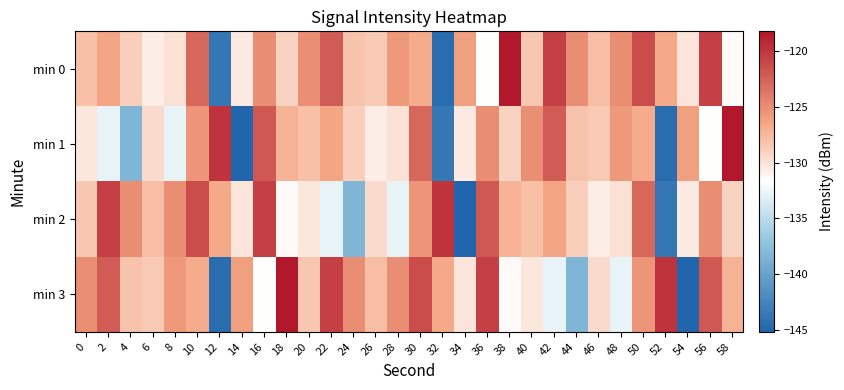

Reading right to left, what are all the values shown in this chart?

min 0: 58=-131.5	56=-120.5	54=-130.2	52=-126.6	50=-121.3	48=-125.0	46=-127.8	44=-125.0	42=-120.6	40=-128.3	38=-118.2	36=-131.7	34=-126.0	32=-144.5	30=-126.8	28=-125.6	26=-128.6	24=-128.1	22=-122.1	20=-125.1	18=-129.1	16=-125.0	14=-130.5	12=-143.6	10=-122.8	8=-129.8	6=-130.7	4=-128.9	2=-126.4	0=-128.0
min 1: 58=-118.2	56=-131.7	54=-126.0	52=-144.5	50=-126.8	48=-125.6	46=-128.6	44=-128.1	42=-122.1	40=-125.1	38=-129.1	36=-125.0	34=-130.5	32=-143.6	30=-122.8	28=-129.8	26=-130.7	24=-128.9	22=-126.4	20=-128.0	18=-127.2	16=-122.0	14=-145.2	12=-119.9	10=-125.4	8=-132.8	6=-129.6	4=-138.4	2=-132.9	0=-130.2
min 2: 58=-129.1	56=-125.0	54=-130.5	52=-143.6	50=-122.8	48=-129.8	46=-130.7	44=-128.9	42=-126.4	40=-128.0	38=-127.2	36=-122.0	34=-145.2	32=-119.9	30=-125.4	28=-132.8	26=-129.6	24=-138.4	22=-132.9	20=-130.2	18=-131.5	16=-120.5	14=-130.2	12=-126.6	10=-121.3	8=-125.0	6=-127.8	4=-125.0	2=-120.6	0=-128.3
min 3: 58=-127.2	56=-122.0	54=-145.2	52=-119.9	50=-125.4	48=-132.8	46=-129.6	44=-138.4	42=-132.9	40=-130.2	38=-131.5	36=-120.5	34=-130.2	32=-126.6	30=-121.3	28=-125.0	26=-127.8	24=-125.0	22=-120.6	20=-128.3	18=-118.2	16=-131.7	14=-126.0	12=-144.5	10=-126.8	8=-125.6	6=-128.6	4=-128.1	2=-122.1	0=-125.1